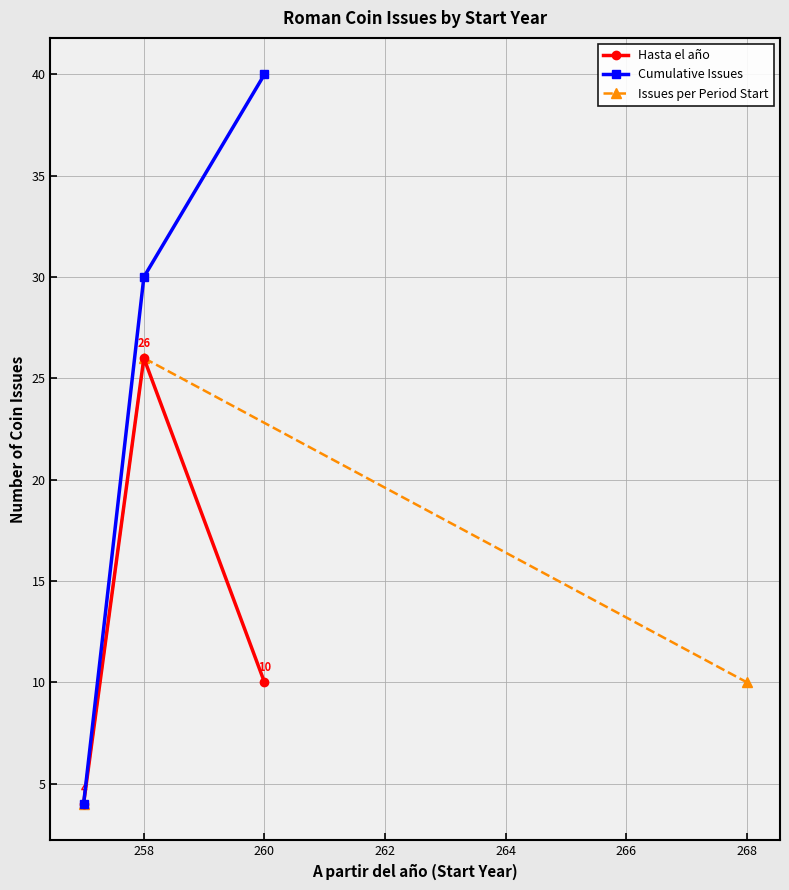

What is the average value of the Issues per Period Start series?

13